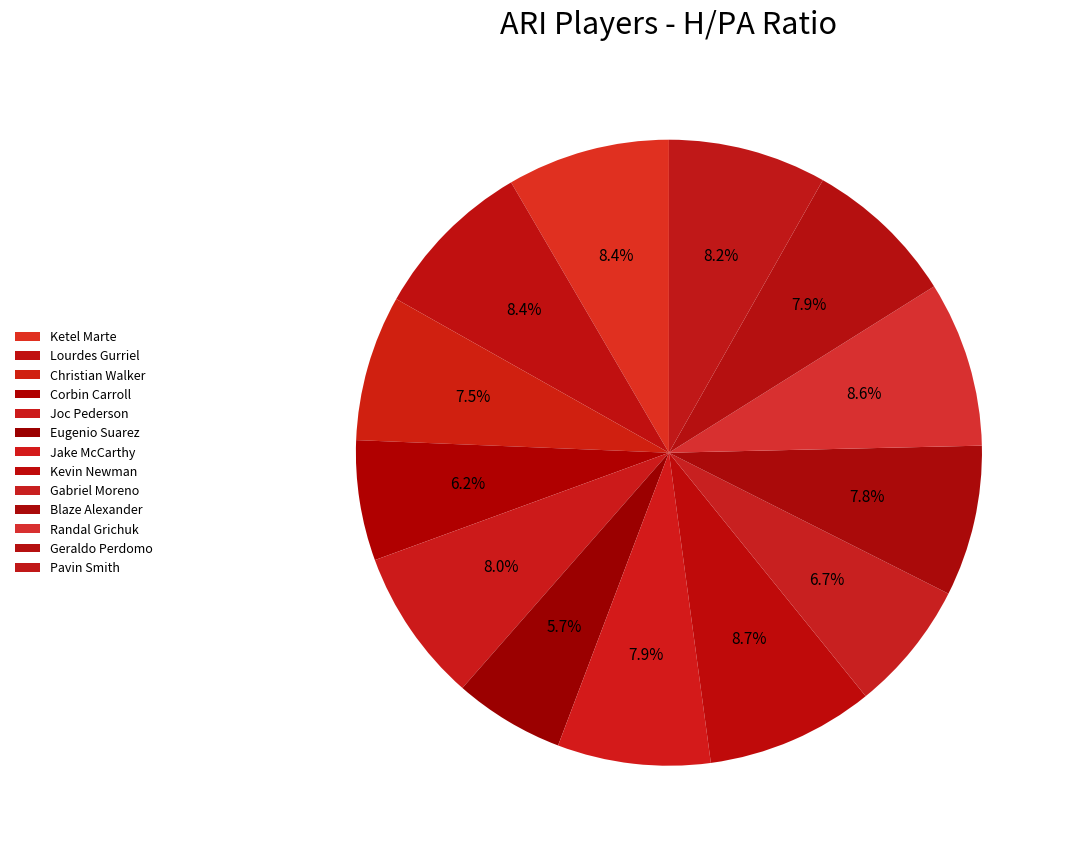

Which slice is the largest?

Kevin Newman